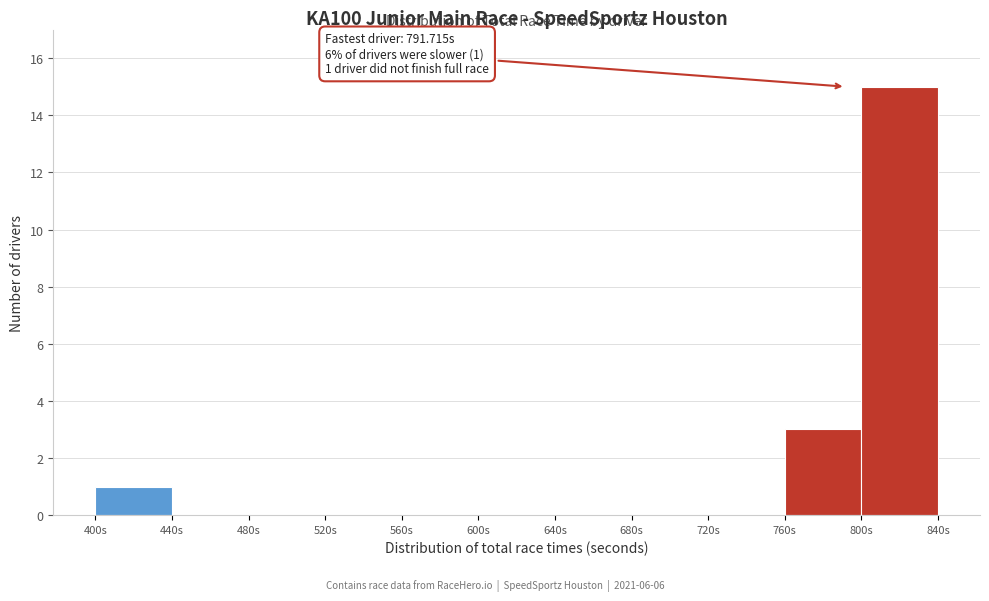

Over which range of the x-axis is the bar tallest?

800 to 840